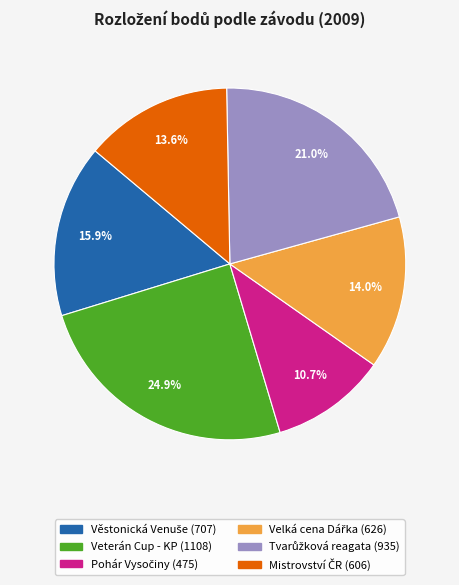

What is the largest slice in the pie chart?

Veterán Cup - KP